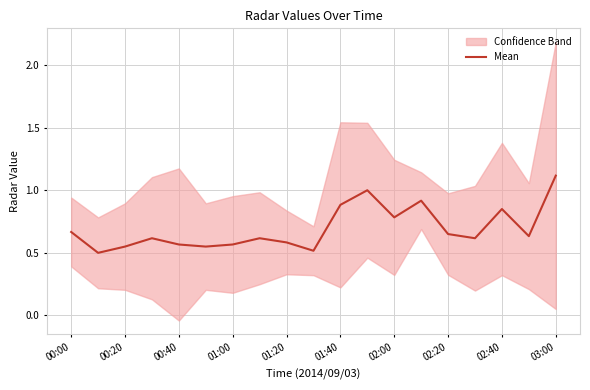

Reading left to right, transcribe all the data shown in this chart.

0.7	0.5	0.5	0.6	0.6	0.5	0.6	0.6	0.6	0.5	0.9	1.0	0.8	0.9	0.7	0.6	0.8	0.6	1.1